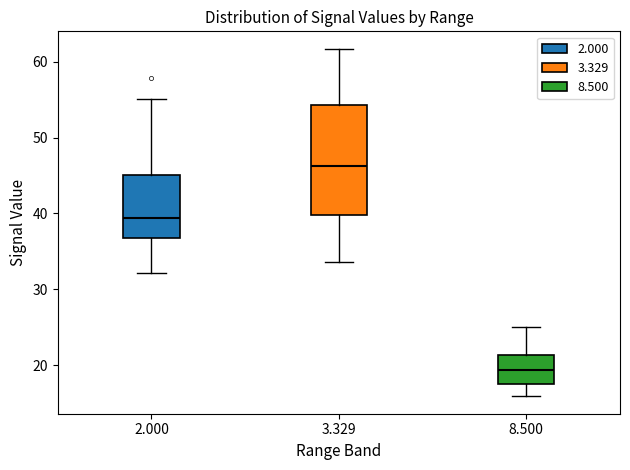

Which box has the lowest median line?

8.500